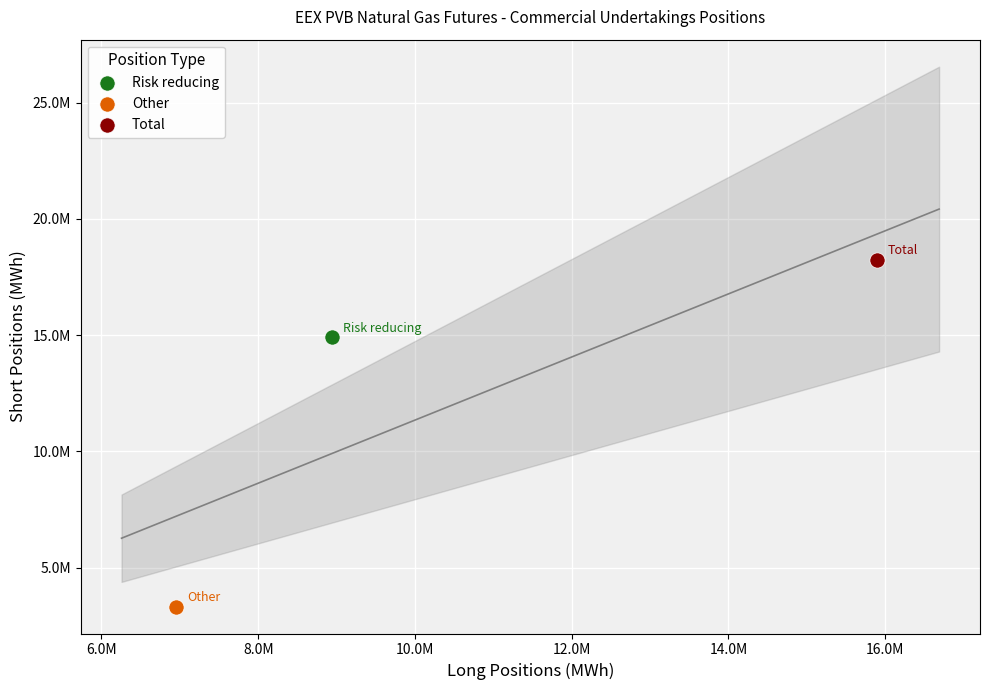

Which series contains the highest Y value?

Total